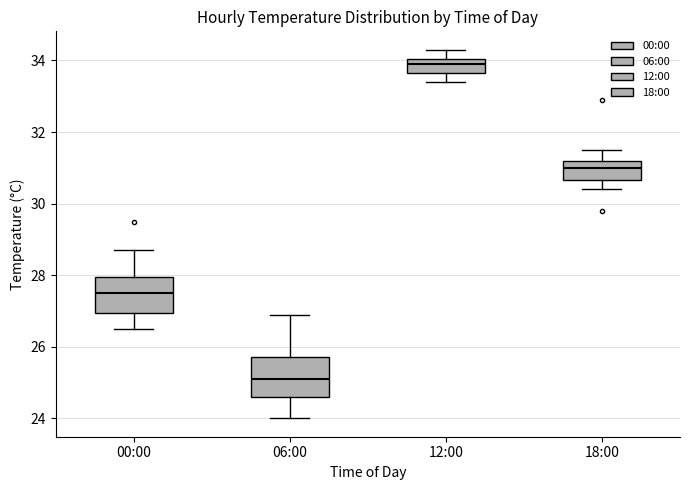

Reading left to right, read every box against the y-axis: the position of its median line, the range the box covers, and the ends of its whiskers. The values are not printed on the chart, so give them approximately, as read against the axis.

00:00: median 27.6, box 27.0 to 28.0, whiskers 26.6 to 28.8
06:00: median 25.2, box 24.6 to 25.8, whiskers 24.0 to 27.0
12:00: median 34.0 (inside the box), box 33.6 to 34.0, whiskers 33.4 to 34.4
18:00: median 31.0, box 30.6 to 31.2, whiskers 30.4 to 31.6